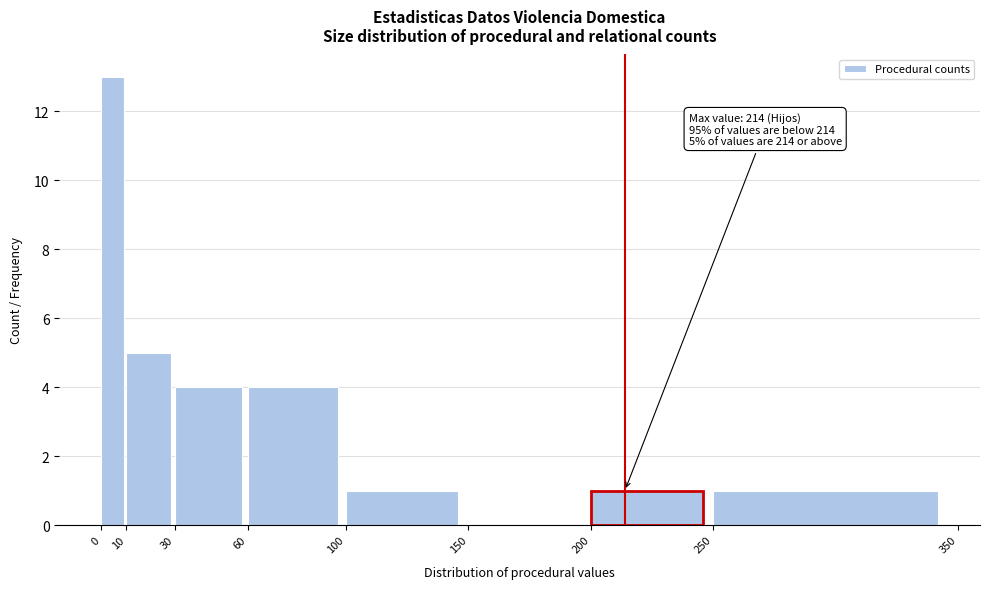

Which range on the x-axis has the tallest bar?

0 to 10